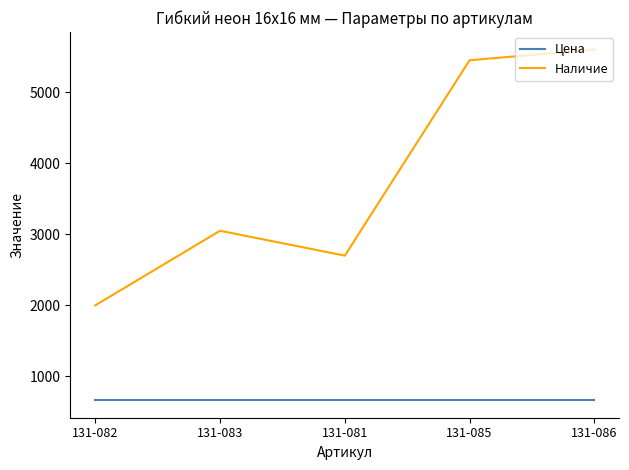

What is the spread (max minus min) of values at 131-083?

2384.5